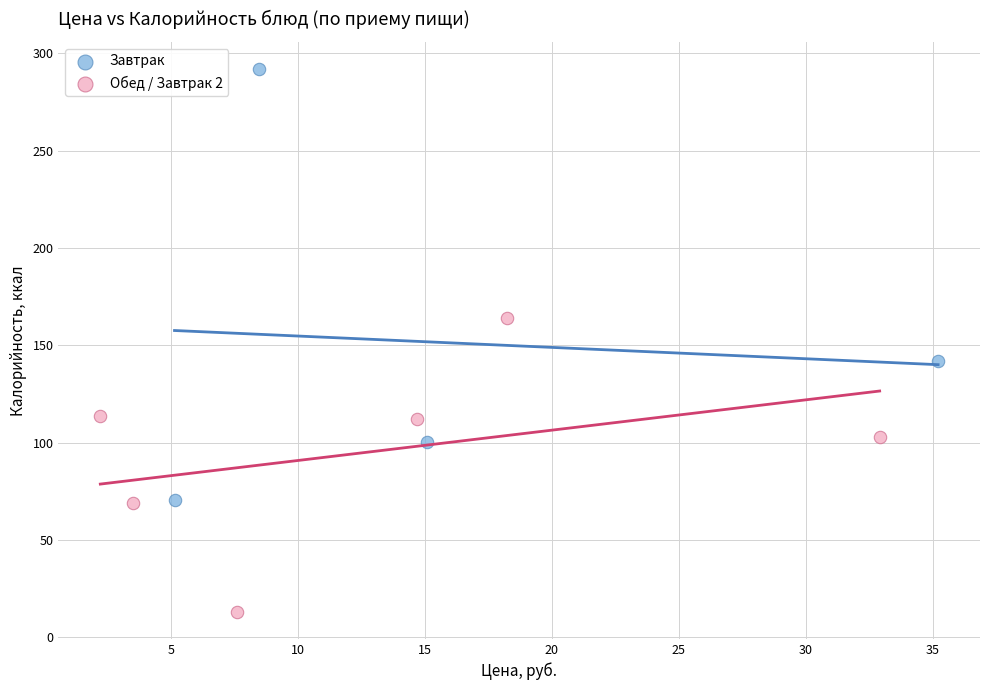

Which series reaches the maximum Y coordinate?

Завтрак